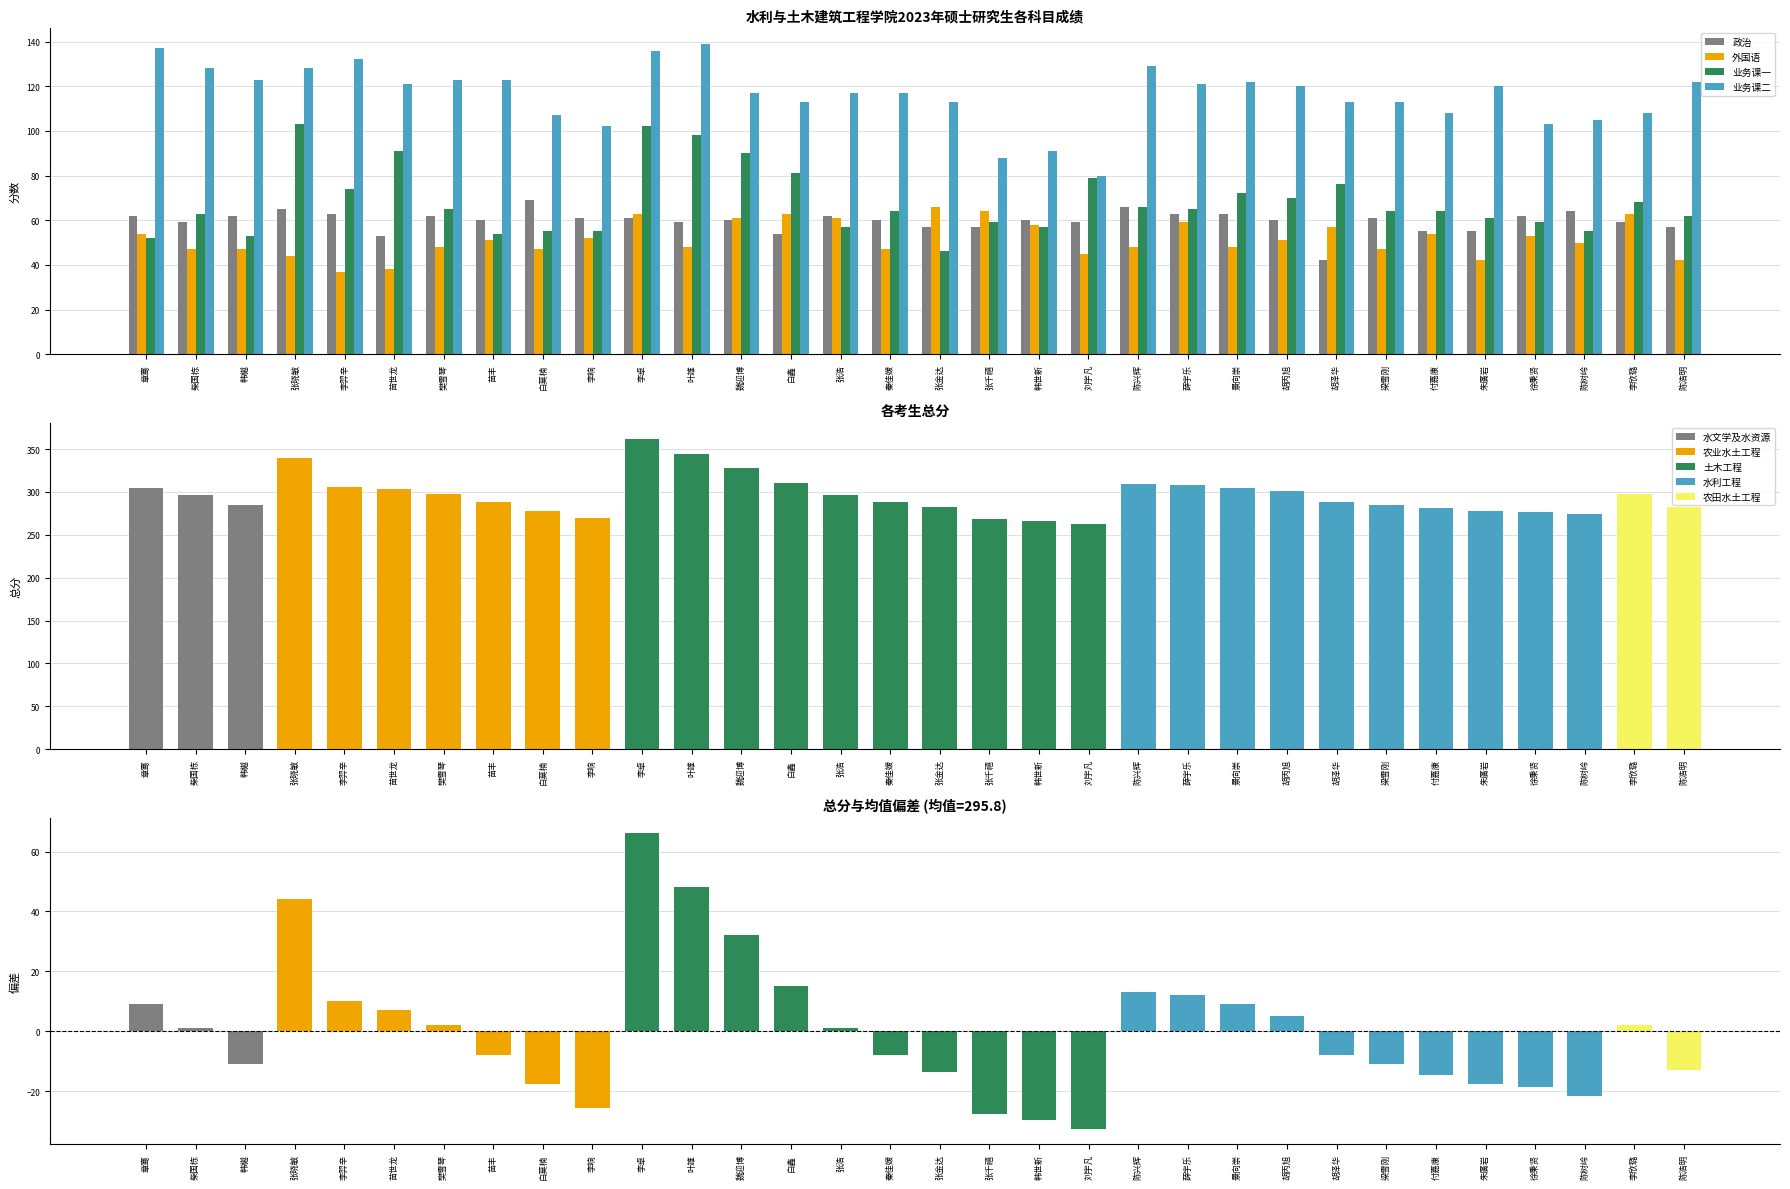

Is it true that 外国语 equals 90 at 韩世新?

False